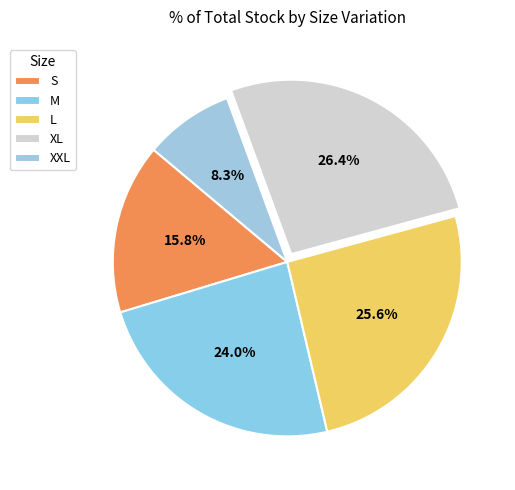

What is the smallest slice in the pie chart?

XXL